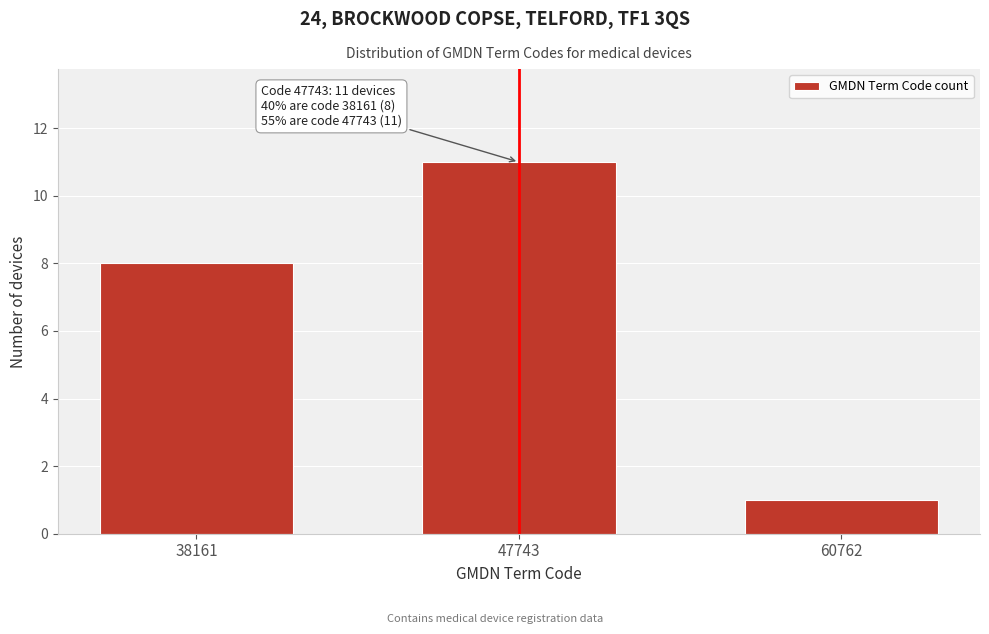

Reading right to left, what are all the values shown in this chart?

1	11	8